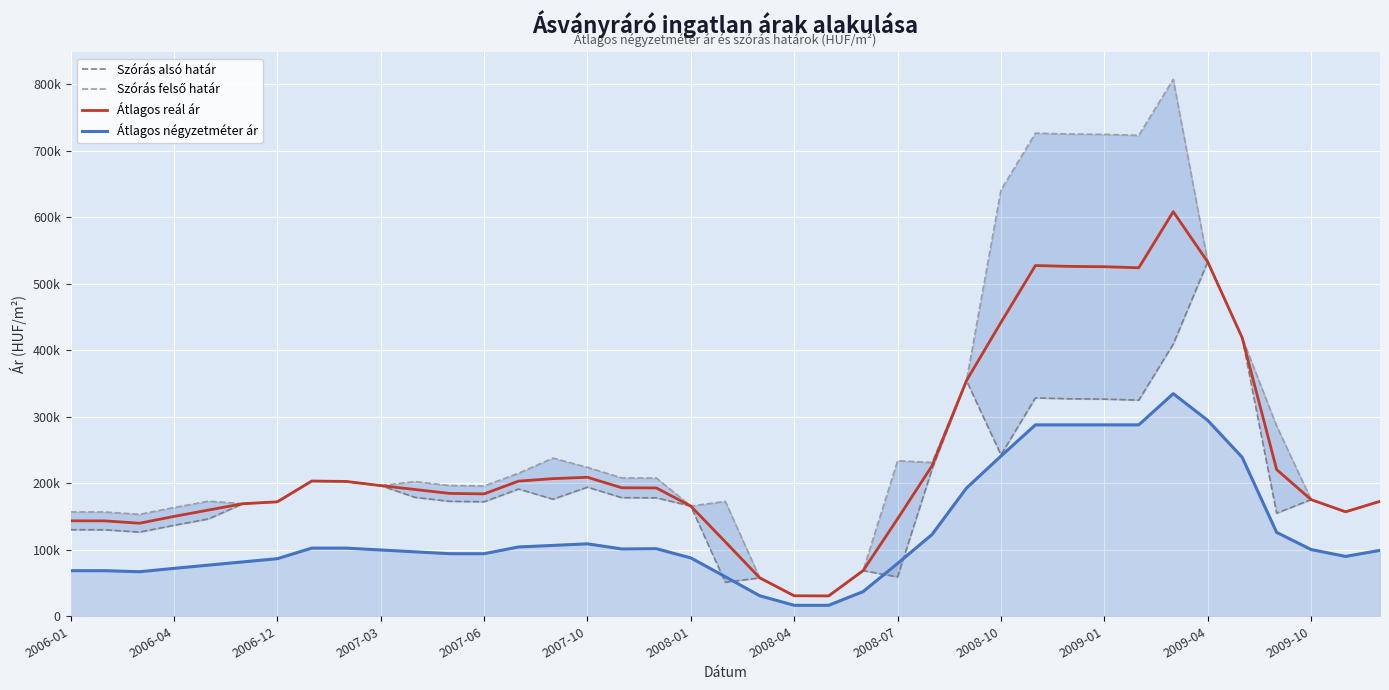

How many series are shown in this chart?

4